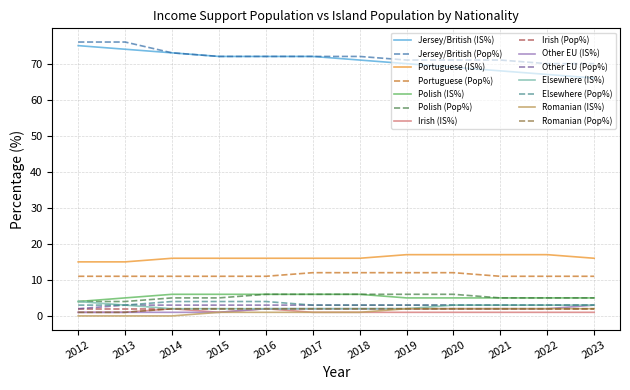

Which series has the largest range (max minus min)?

Jersey/British (IS%)